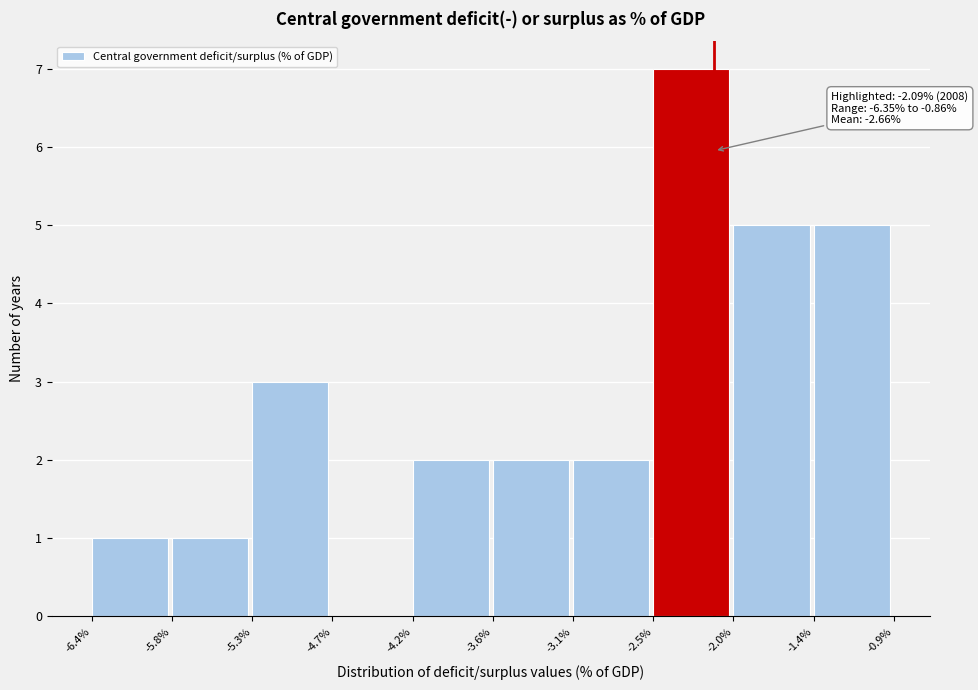

Which range on the x-axis has the tallest bar?

-2.5% to -2.0%